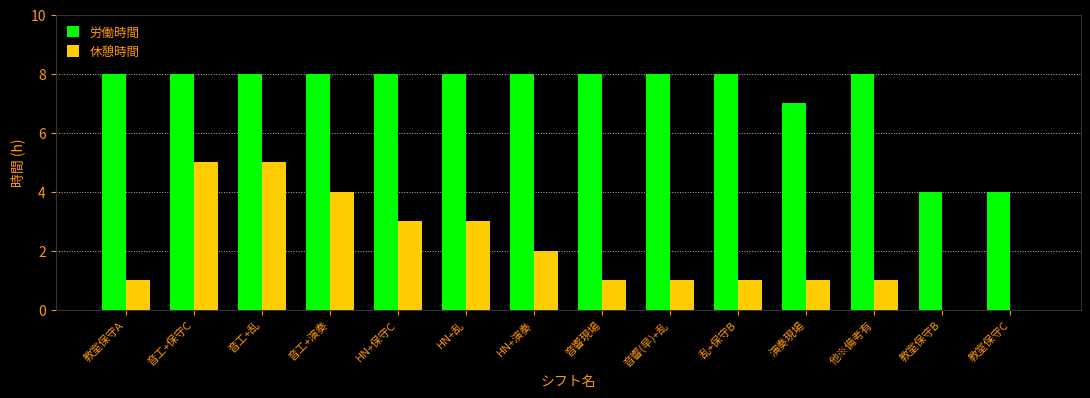

At which label is 労働時間 closest to 6?

演奏現場